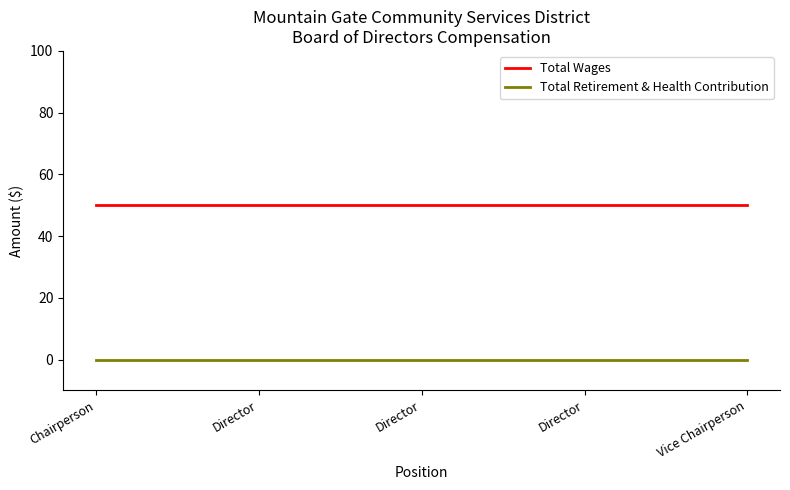

Rank the categories by Total Wages value from lowest to highest.

Chairperson, Director, Director, Director, Vice Chairperson